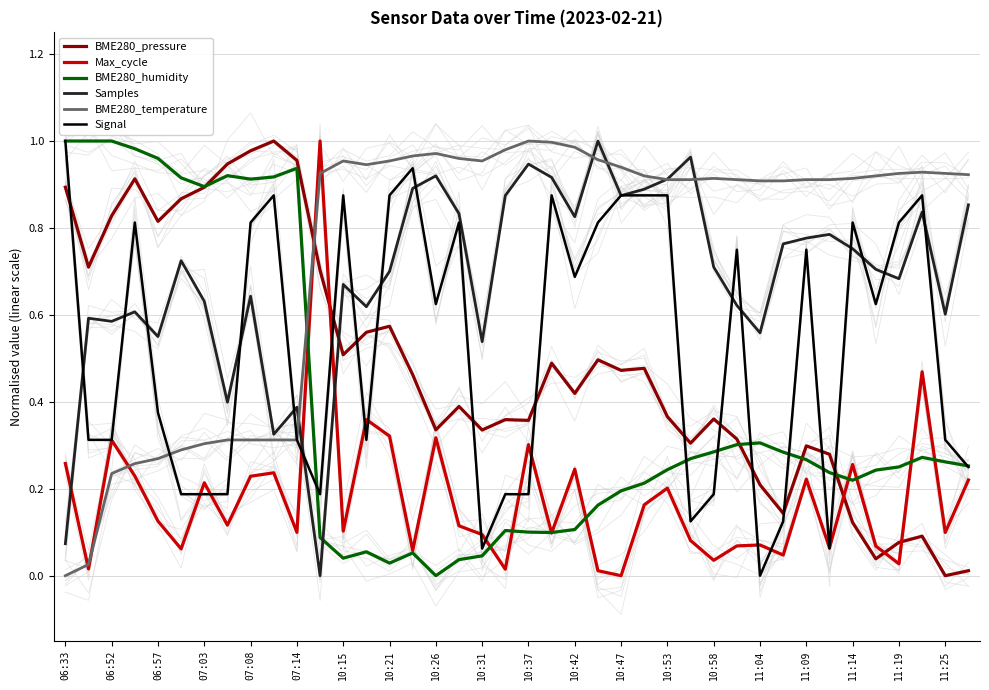

Which series ends up on top after the final intersection of BME280_humidity and BME280_temperature?

BME280_temperature